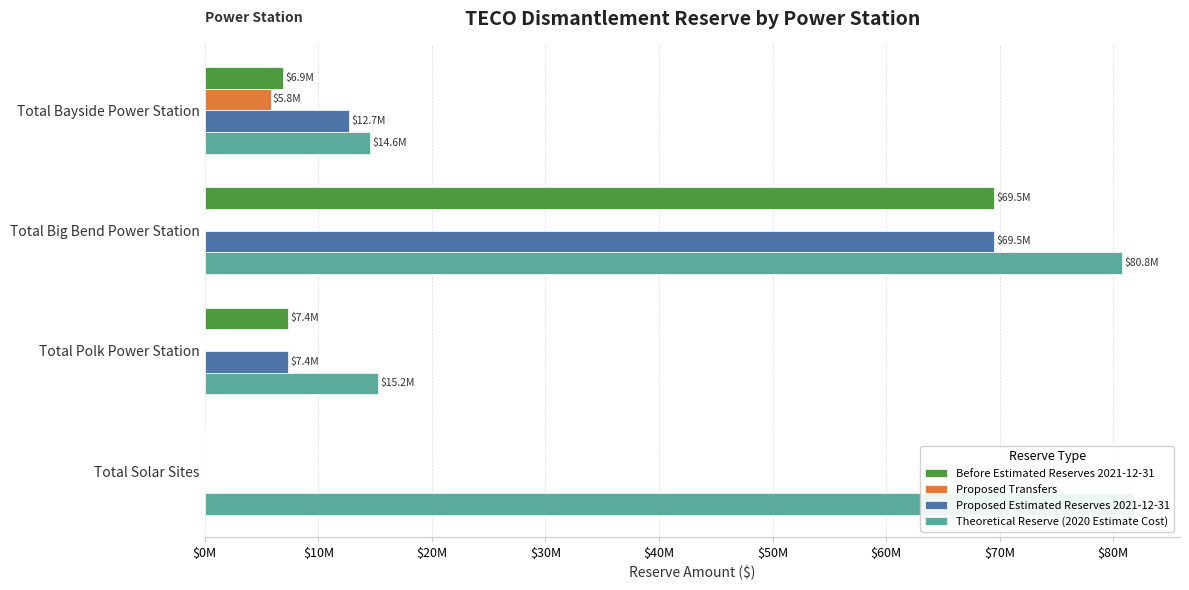

How many bars are there in each group?

4